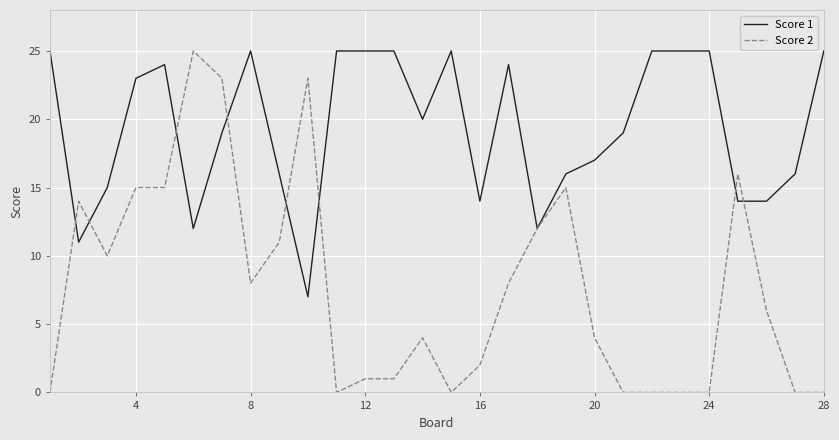

Which series has the widest spread of values?

Score 2